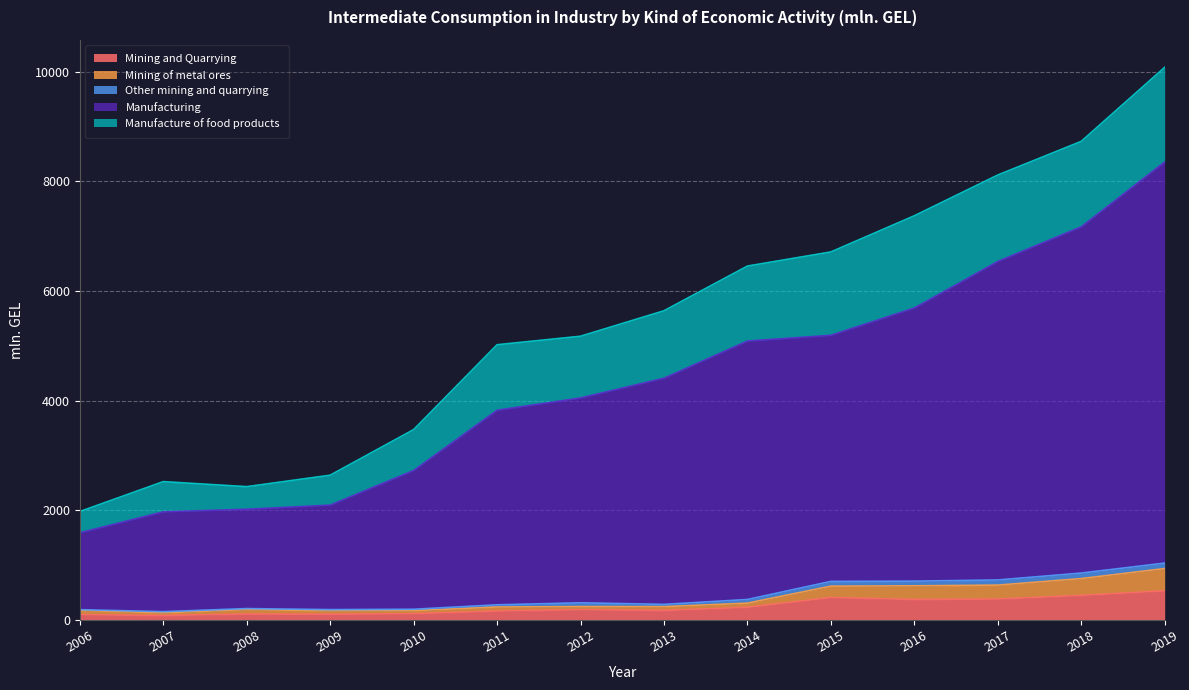

At which category is the sum across all series the highest?

2019